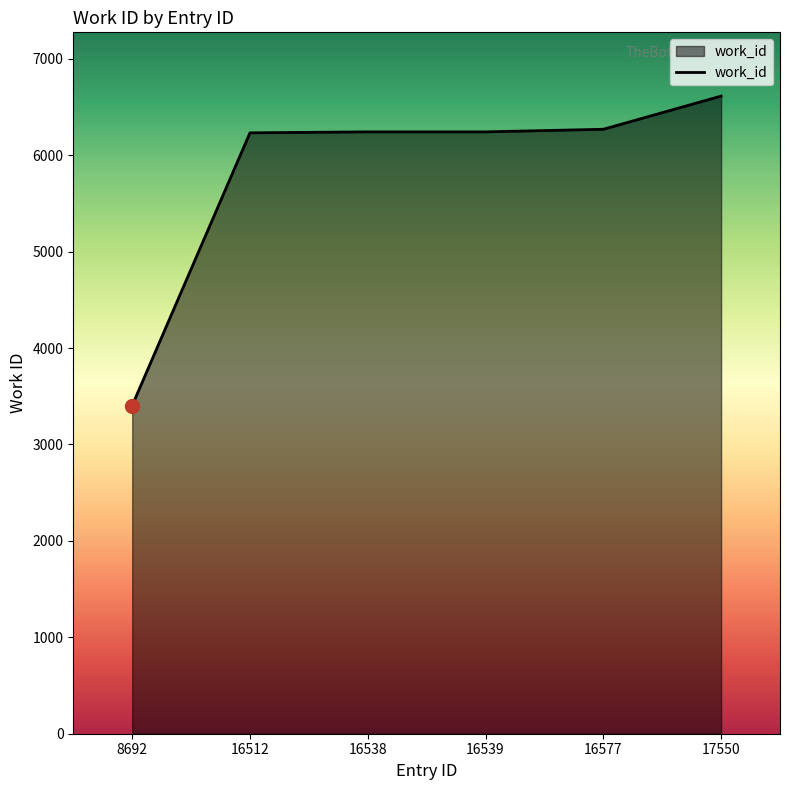

What is the difference between the values at 16538 and 17550?

371